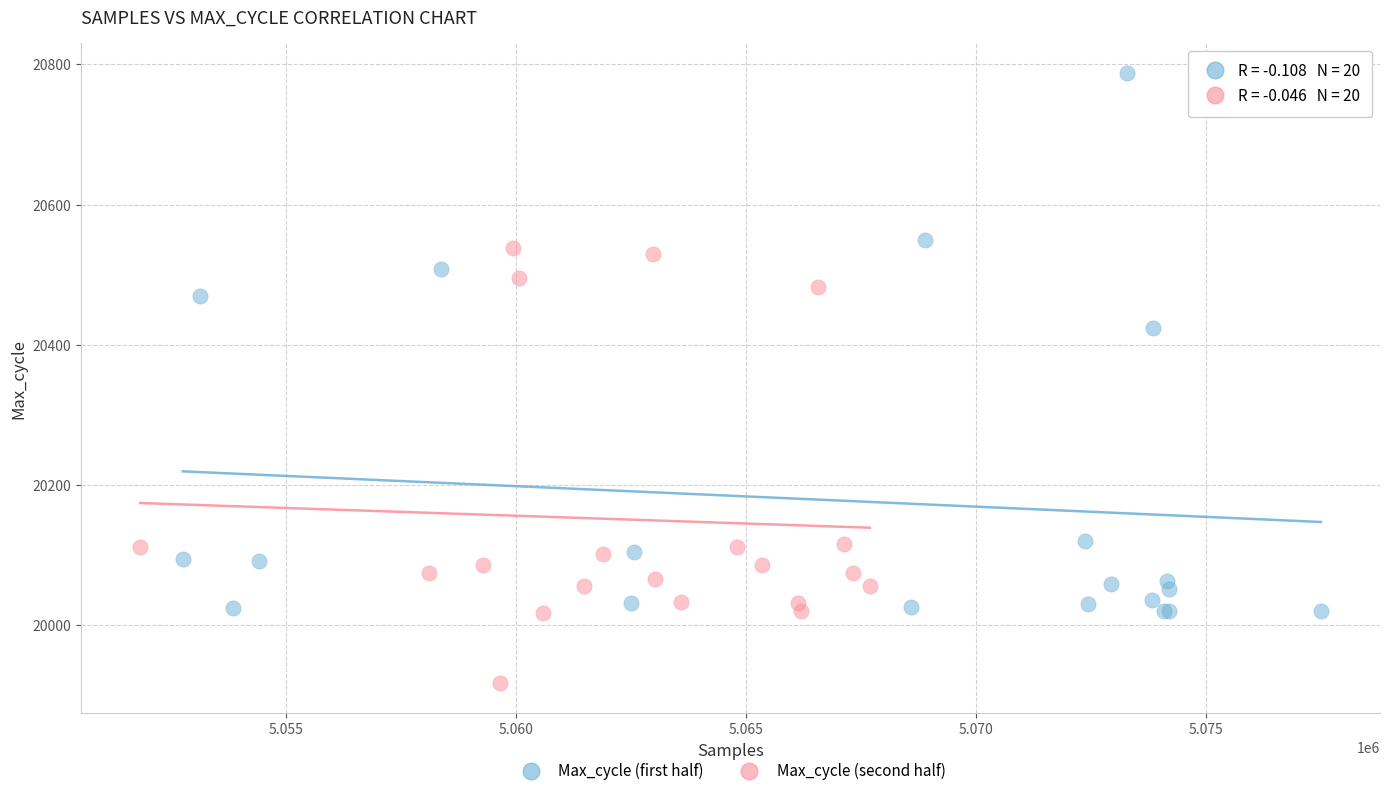

Which series has the largest Y range (max minus min)?

Max_cycle (first half)